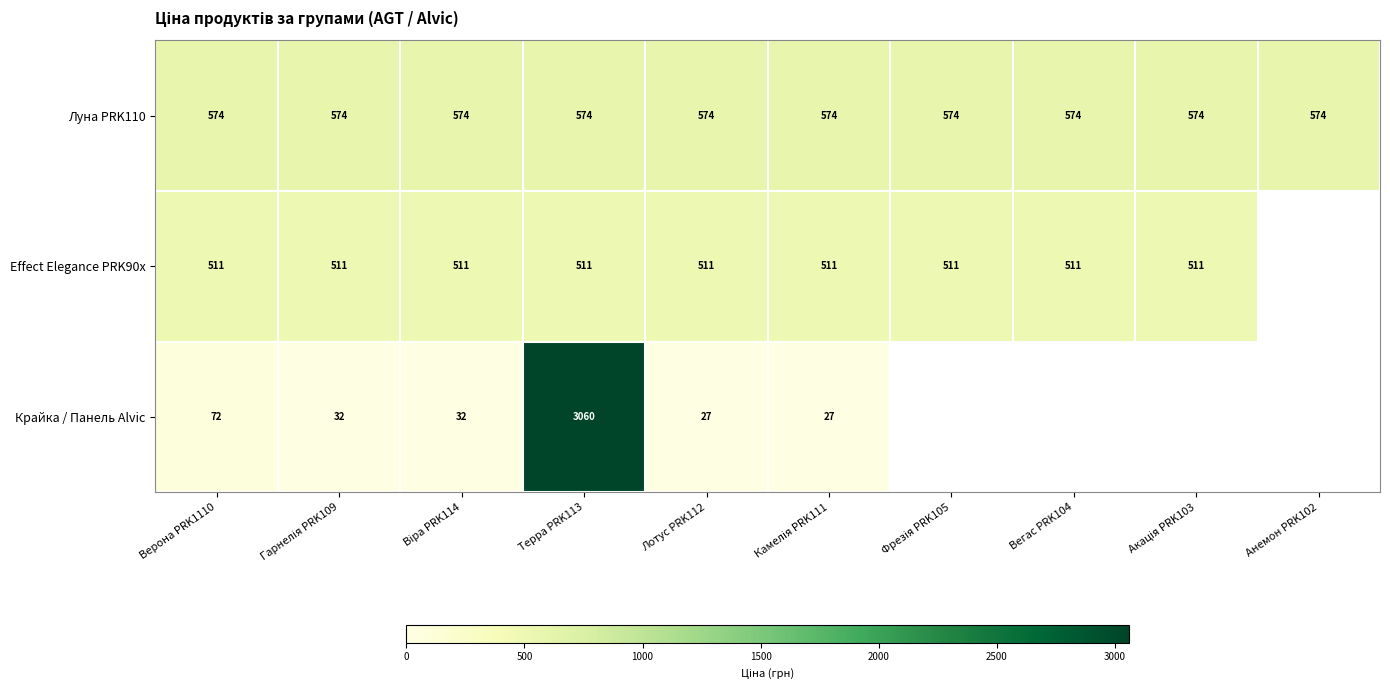

What is the sum of the Луна PRK110 values at Лотус PRK112 and Терра PRK113?

1148